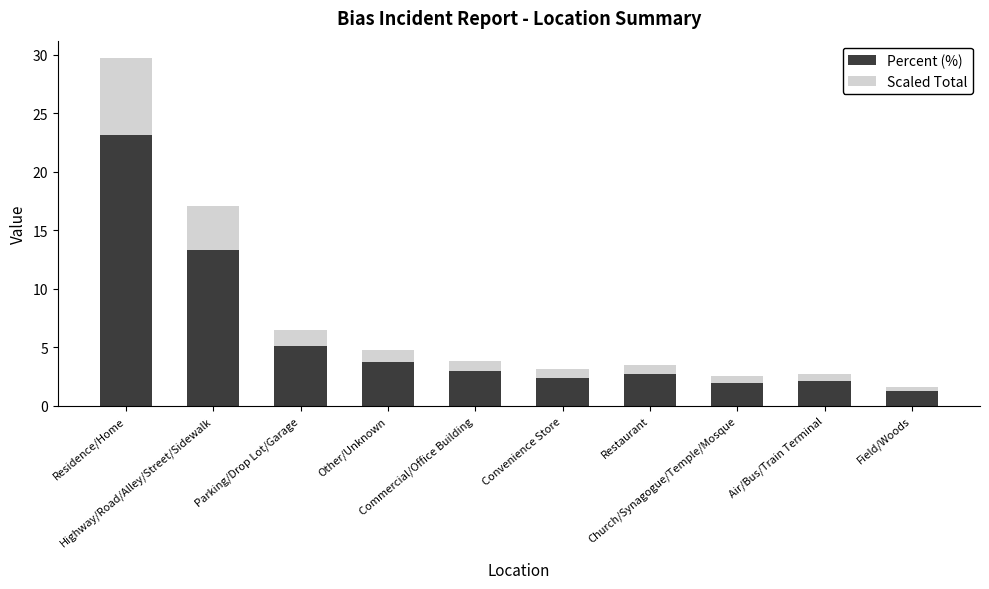

How many categories are shown in the chart?

10